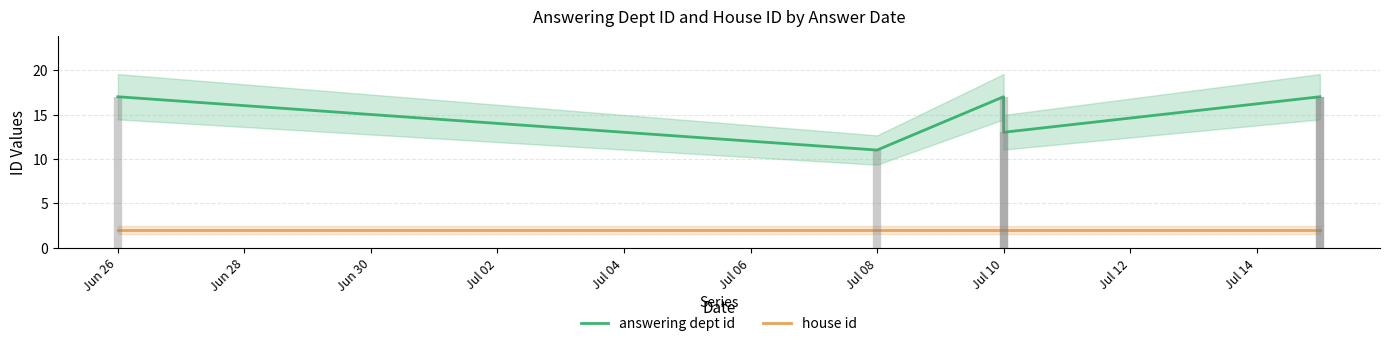

What is the total value across all series at Jul 10?

19